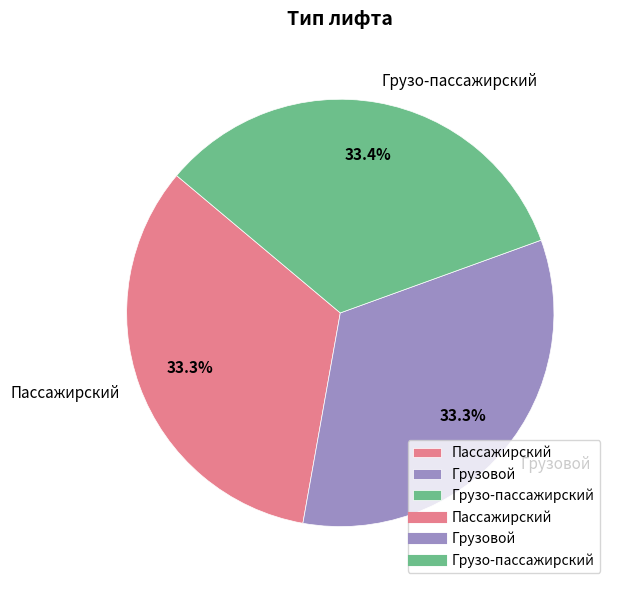

What portion of the pie excludes Пассажирский?

66.7%